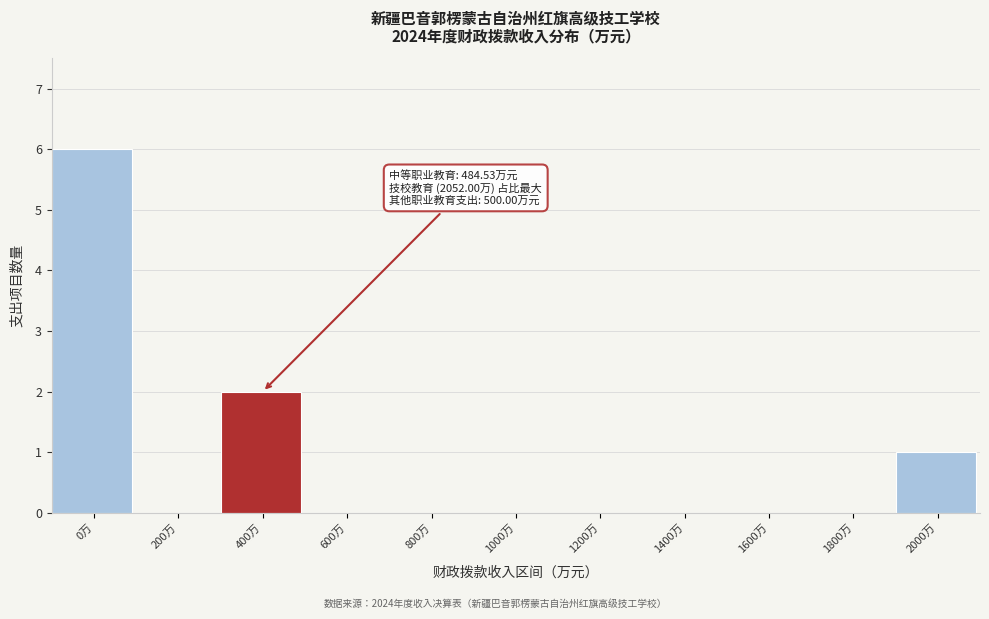

Reading left to right, list all the values displayed in this chart.

0万=6	200万=0	400万=2	600万=0	800万=0	1000万=0	1200万=0	1400万=0	1600万=0	1800万=0	2000万=1